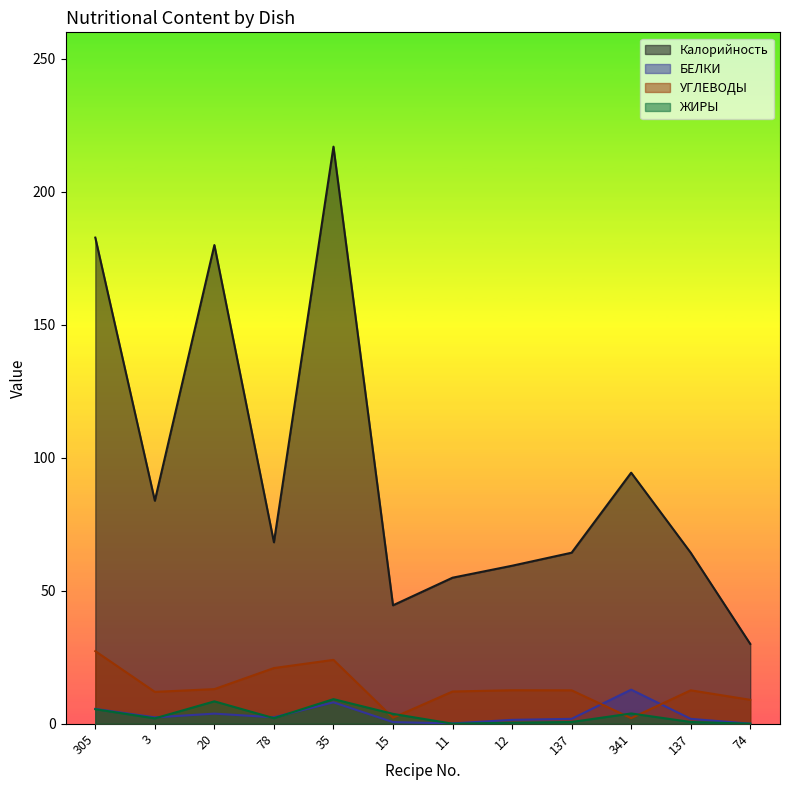

What is the label of the 1st point from the left?

305